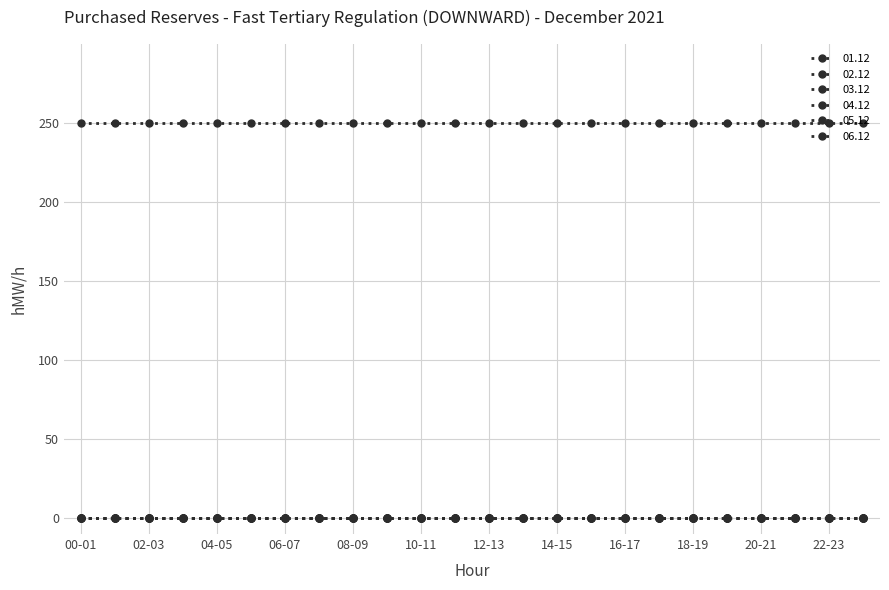

Reading left to right, what are all the values shown in this chart?

01.12: 0	0	0	0	0	0	0	0	0	0	0	0	0	0	0	0	0	0	0	0	0	0	0	0
02.12: 250	250	250	250	250	250	250	250	250	250	250	250	250	250	250	250	250	250	250	250	250	250	250	250
03.12: 0	0	0	0	0	0	0	0	0	0	0	0	0	0	0	0	0	0	0	0	0	0	0	0
04.12: 0	0	0	0	0	0	0	0	0	0	0	0	0	0	0	0	0	0	0	0	0	0	0	0
05.12: 0	0	0	0	0	0	0	0	0	0	0	0	0	0	0	0	0	0	0	0	0	0	0	0
06.12: 0	0	0	0	0	0	0	0	0	0	0	0	0	0	0	0	0	0	0	0	0	0	0	0